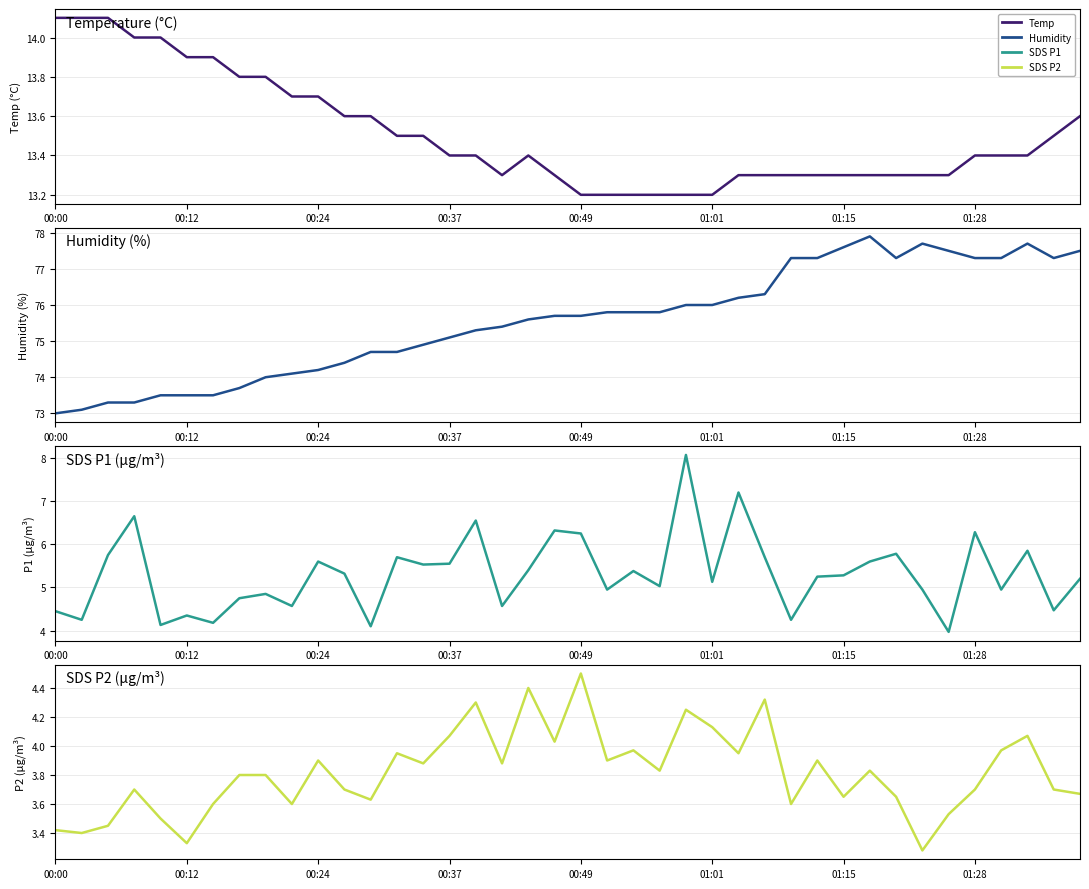

How many distinct data groups are displayed?

4